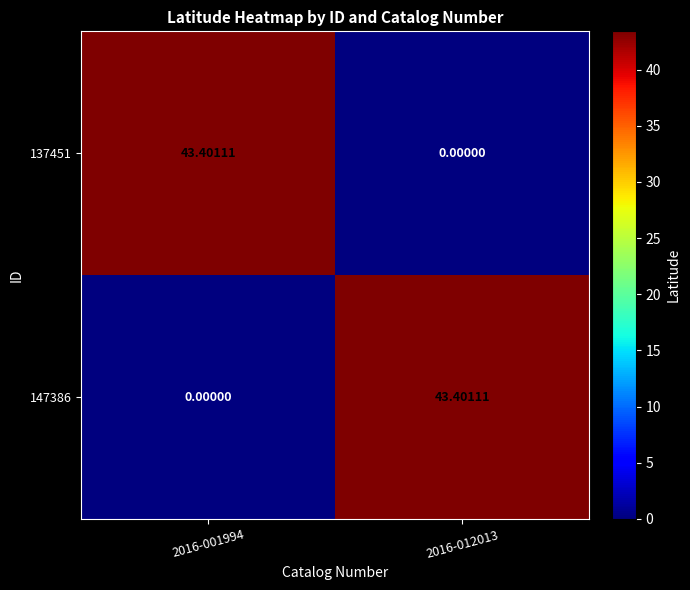

Reading left to right, transcribe all the data shown in this chart.

137451: 2016-001994=43.4	2016-012013=0.0
147386: 2016-001994=0.0	2016-012013=43.4